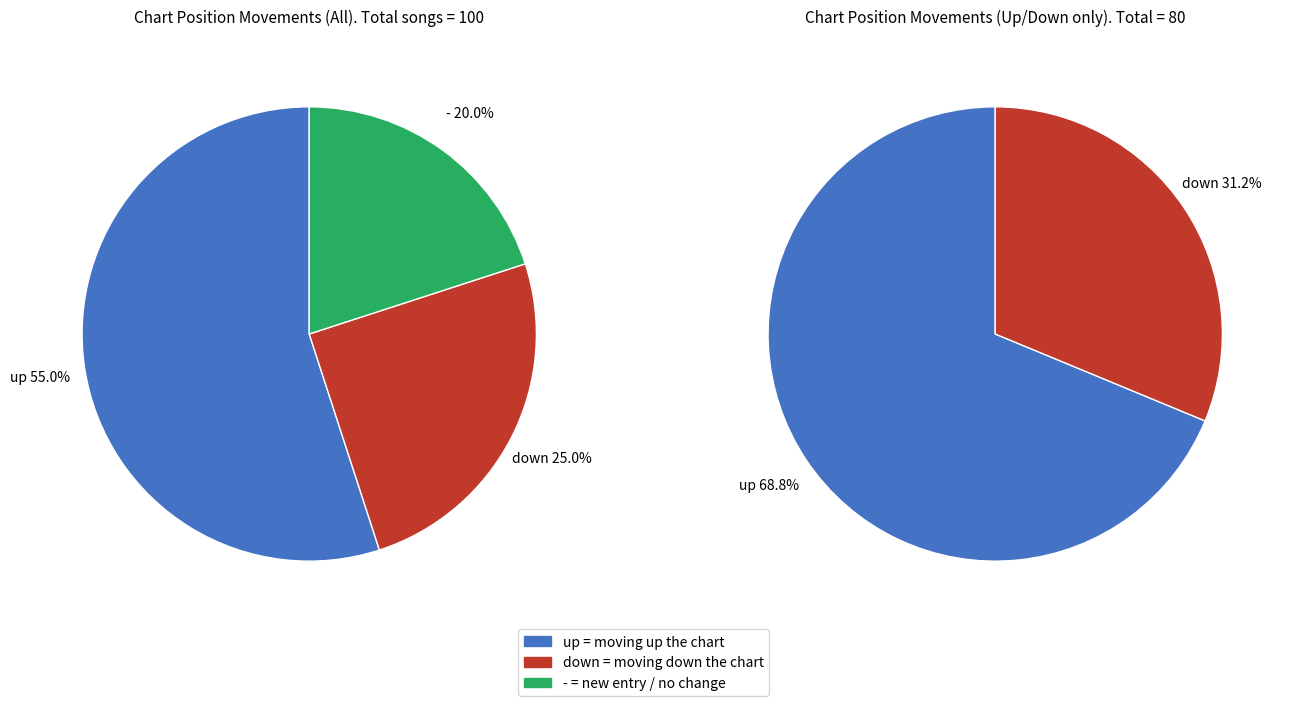

How many slices are in this pie chart?

3